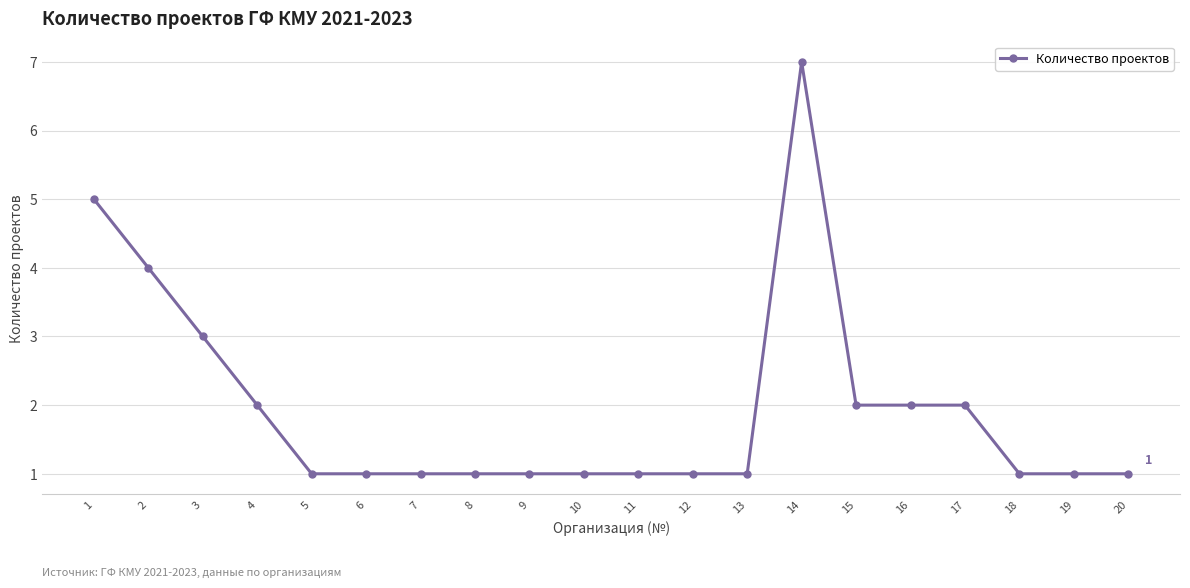

What is the difference between the maximum and minimum values?

6